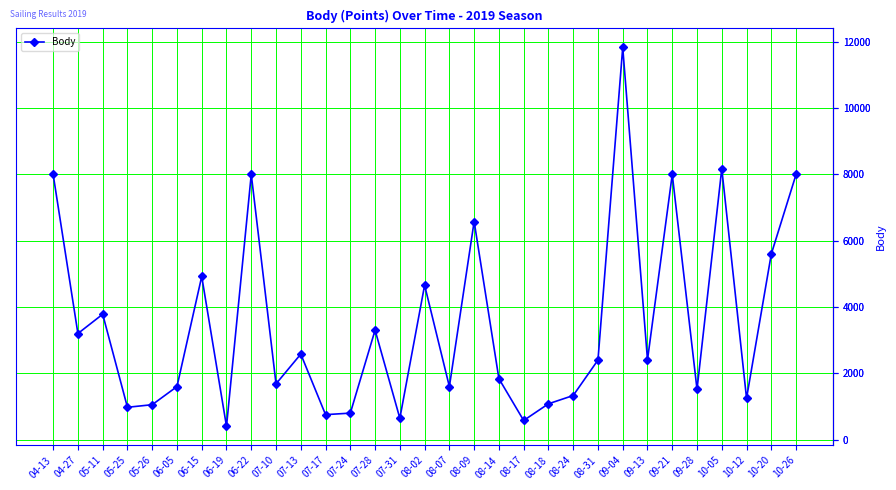

How many interior local valleys (lower than both neighbors) does the data have?

11